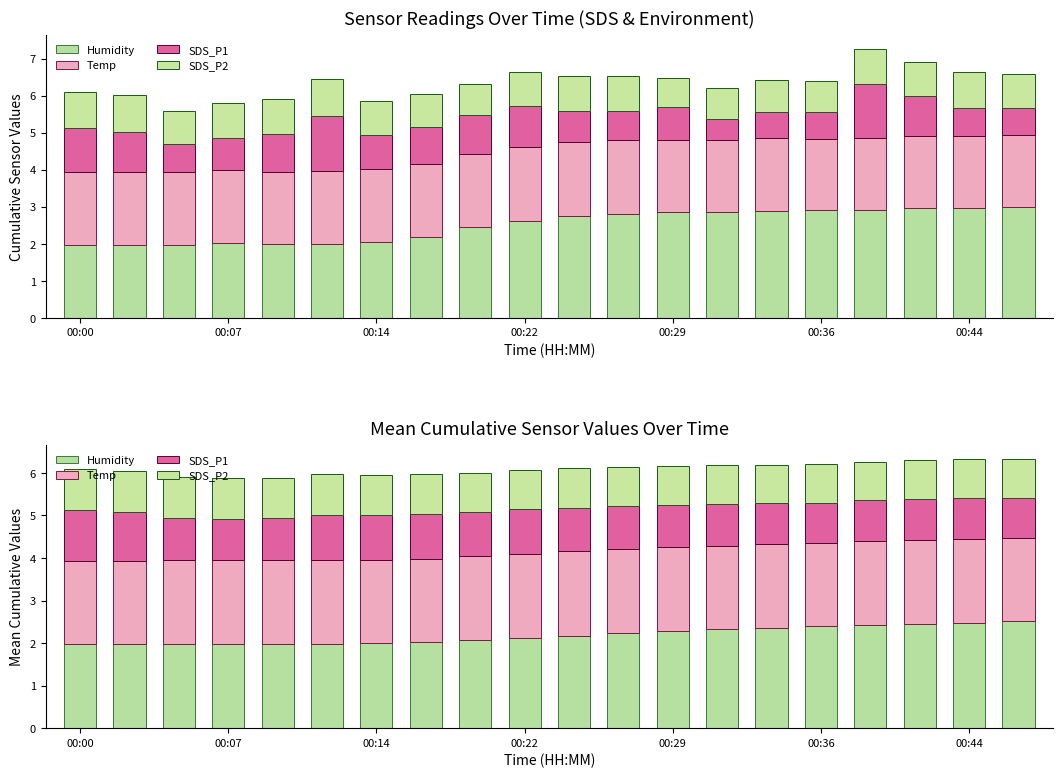

What are all the series names shown in the legend?

Humidity, Temp, SDS_P1, SDS_P2